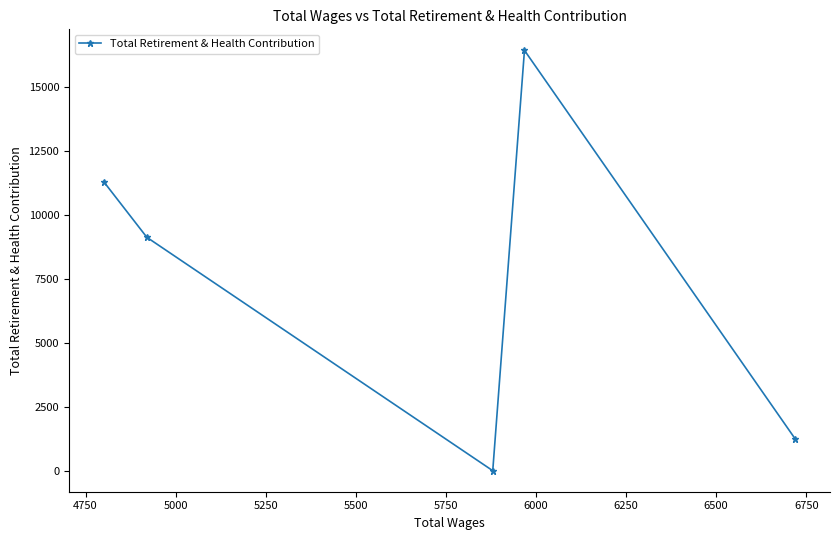

How many values exceed 9122?

2